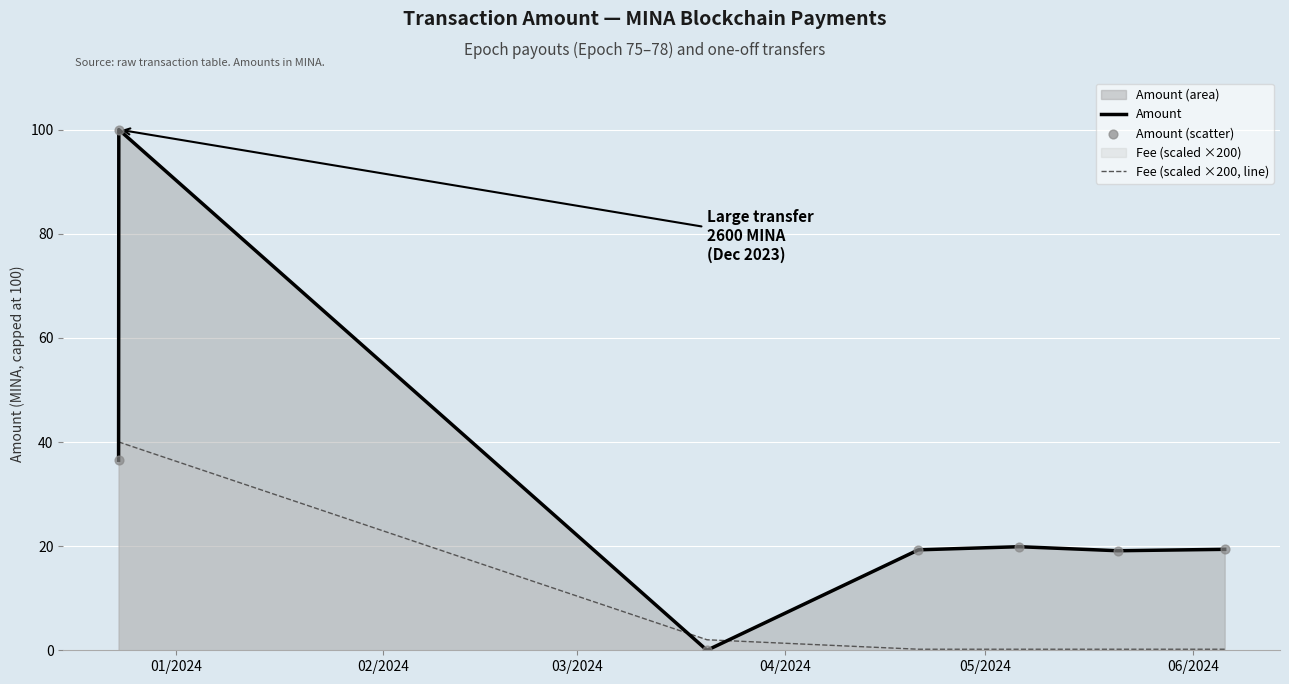

Which series contains the highest Y value?

Amount